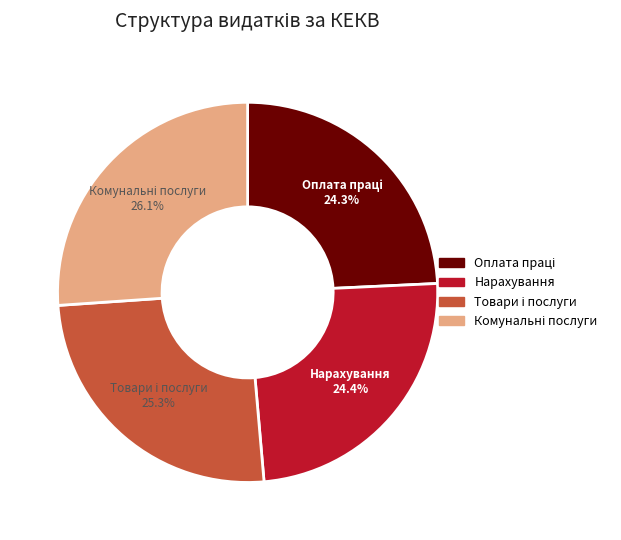

What portion of the pie excludes Нарахування?

75.6%